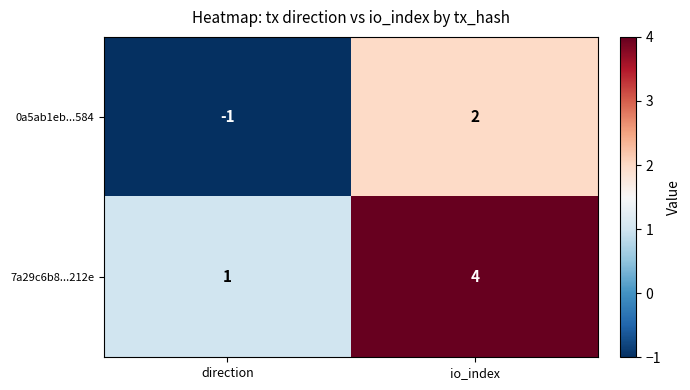

Where is 0a5ab1eb...584 nearest to the value 0?

direction